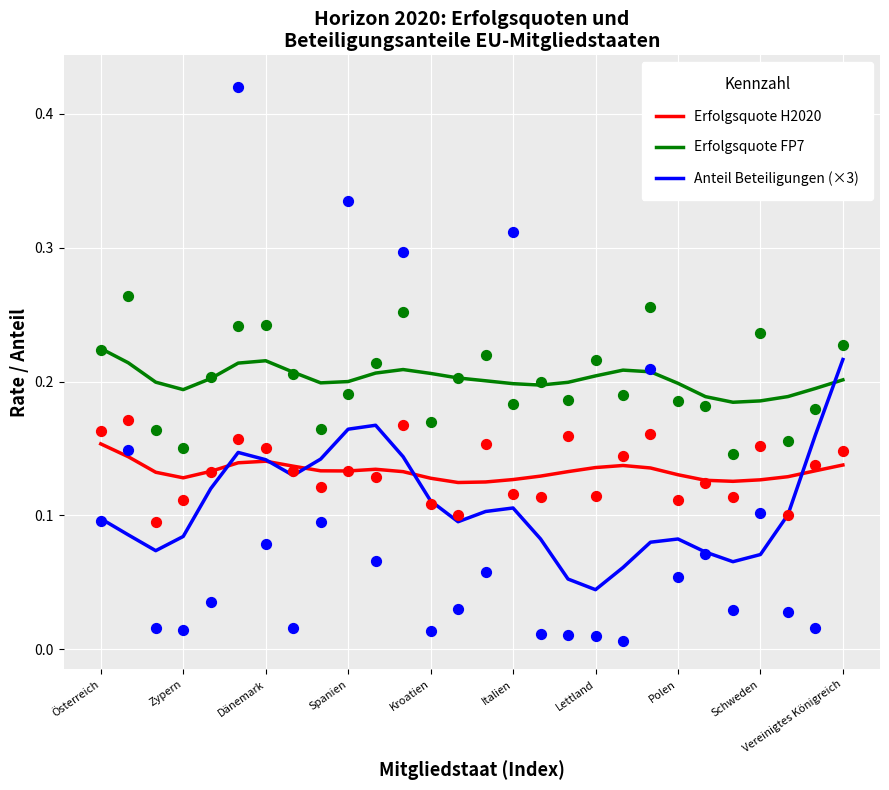

True or false: Erfolgsquote FP7 and Anteil Beteiligungen (×3) cross at least once.

True